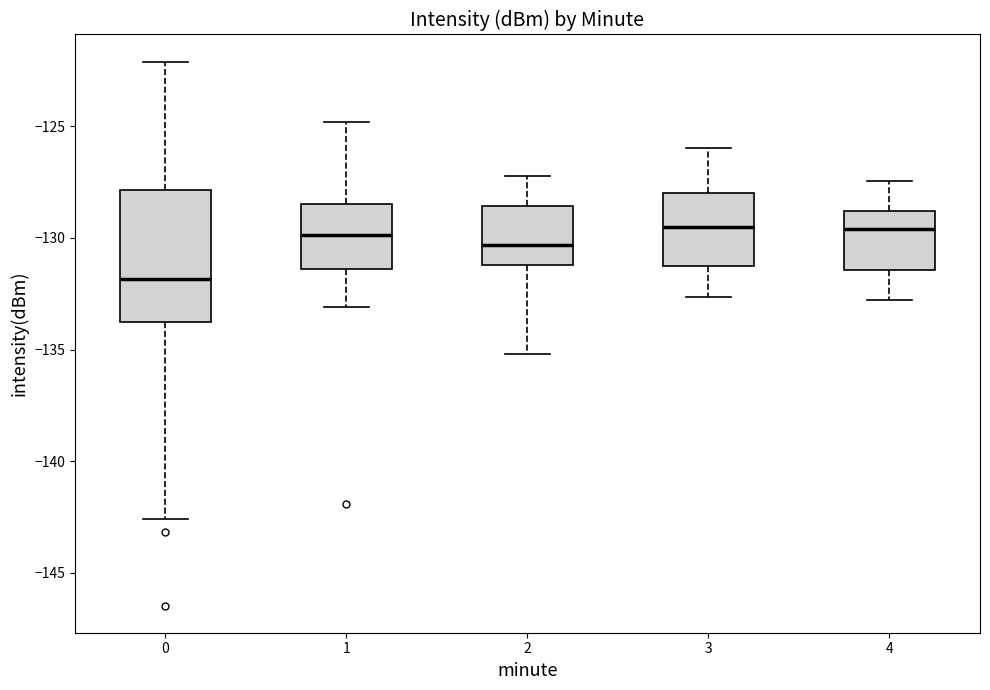

Reading left to right, read every box against the y-axis: the position of its median line, the range the box covers, and the ends of its whiskers. The values are not printed on the chart, so give them approximately, as read against the axis.

0: median -132.0, box -134.0 to -128.0, whiskers -142.5 to -122.0
1: median -130.0, box -131.5 to -128.5, whiskers -133.0 to -125.0
2: median -130.5, box -131.0 to -128.5, whiskers -135.0 to -127.0
3: median -129.5, box -131.5 to -128.0, whiskers -132.5 to -126.0
4: median -129.5, box -131.5 to -129.0, whiskers -133.0 to -127.5